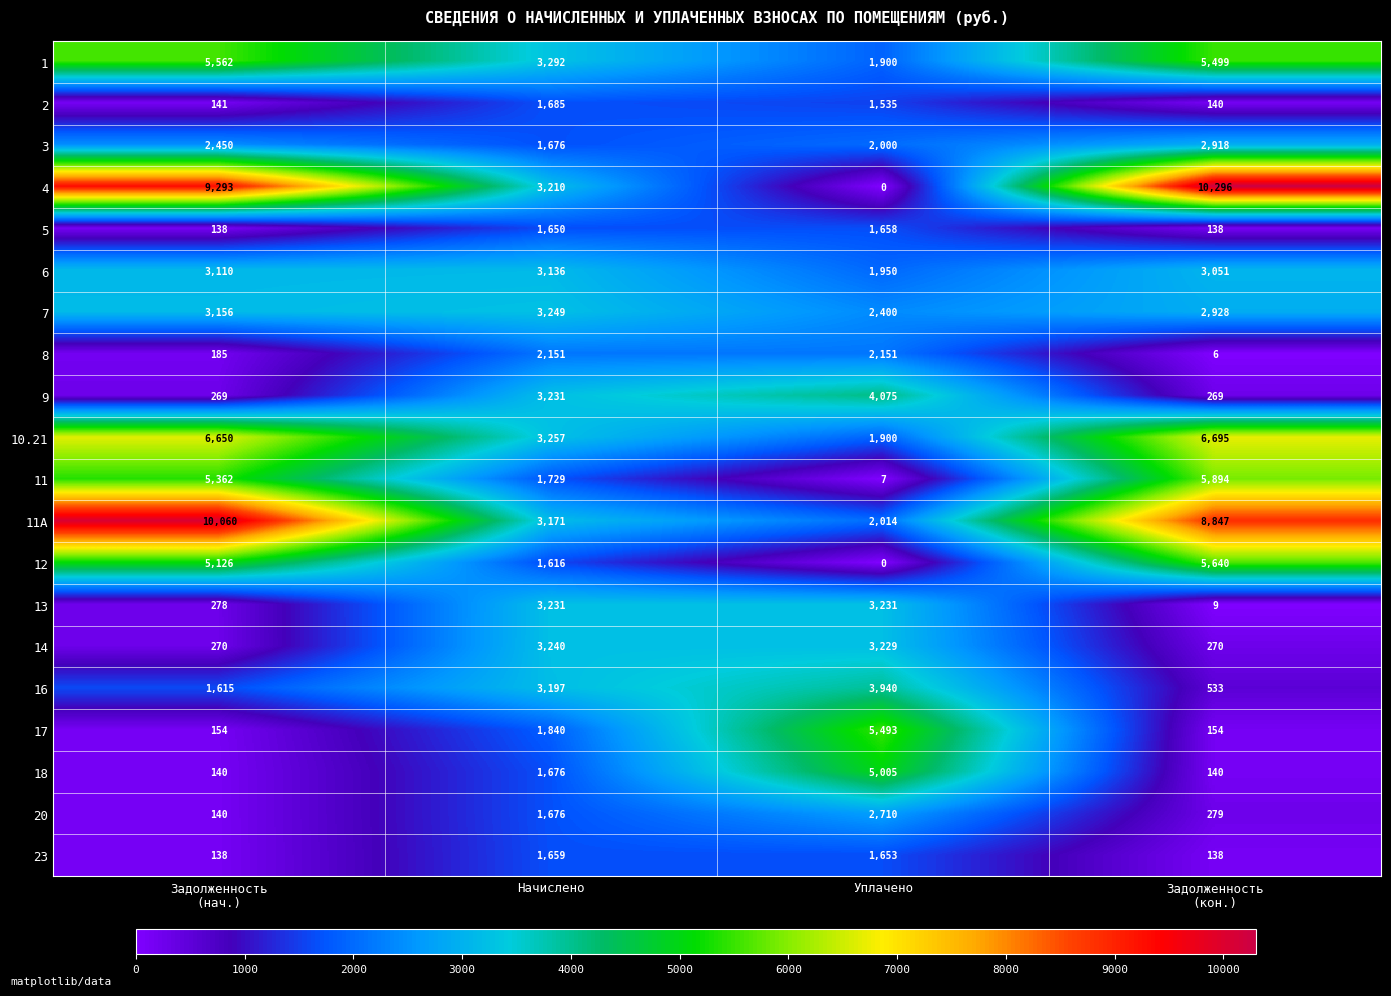

The 7 series shows 3415 at Уплачено. True or false?

False